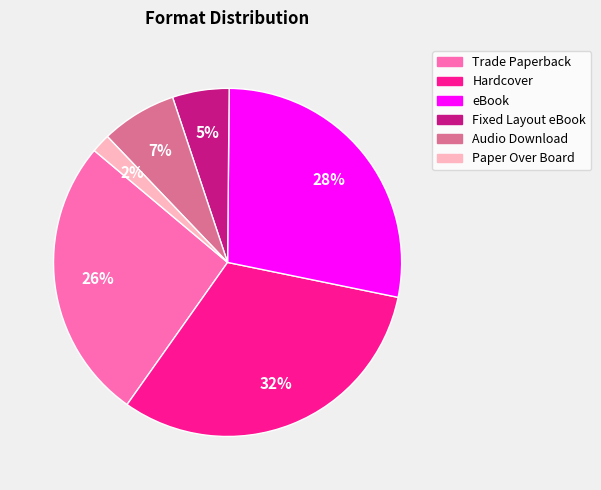

Rank the categories by value from highest to lowest.

Hardcover, eBook, Trade Paperback, Audio Download, Fixed Layout eBook, Paper Over Board